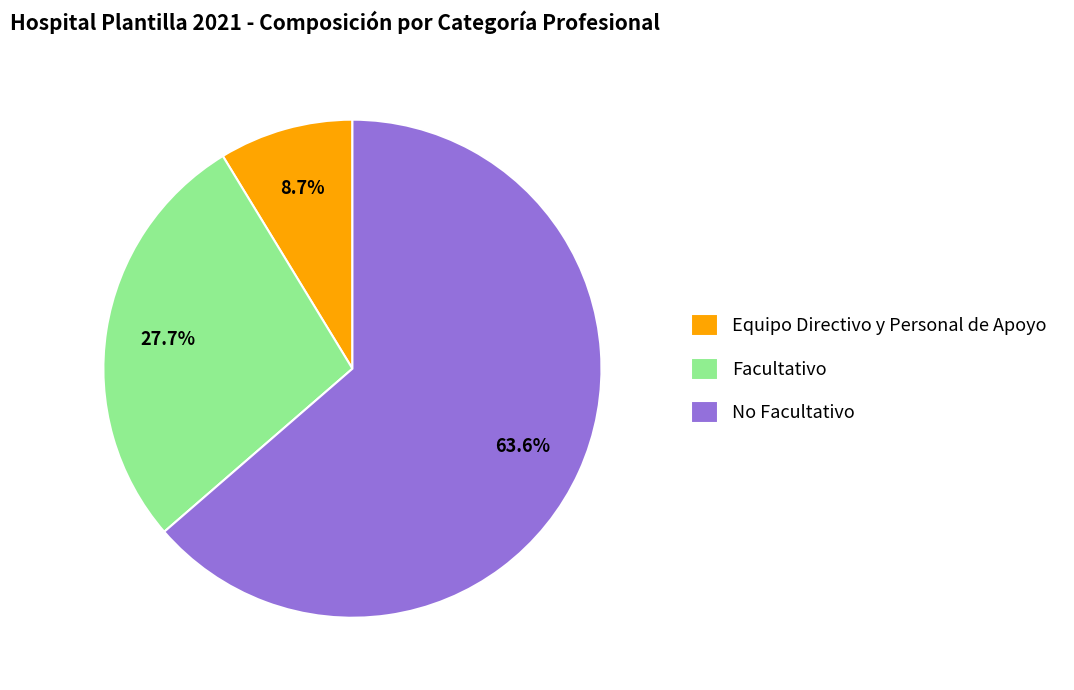

What is the ratio of the value at Equipo Directivo y Personal de Apoyo to the value at No Facultativo?

0.1